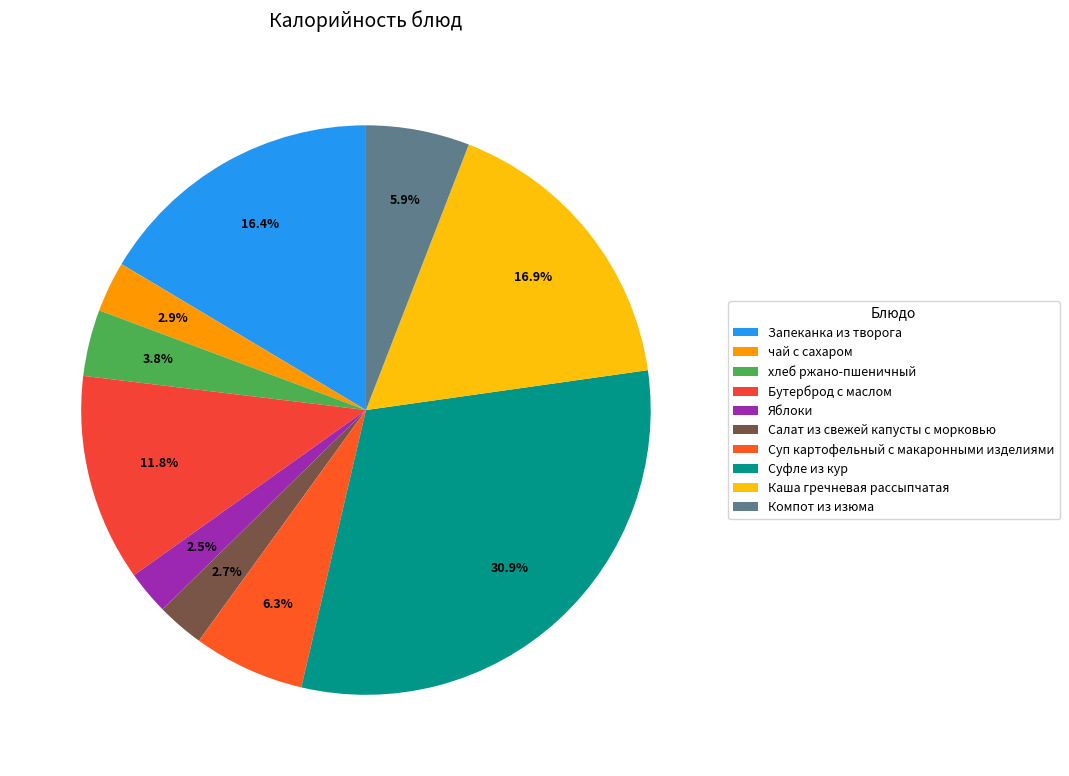

Between Суп картофельный с макаронными изделиями and Запеканка из творога, which is larger?

Запеканка из творога